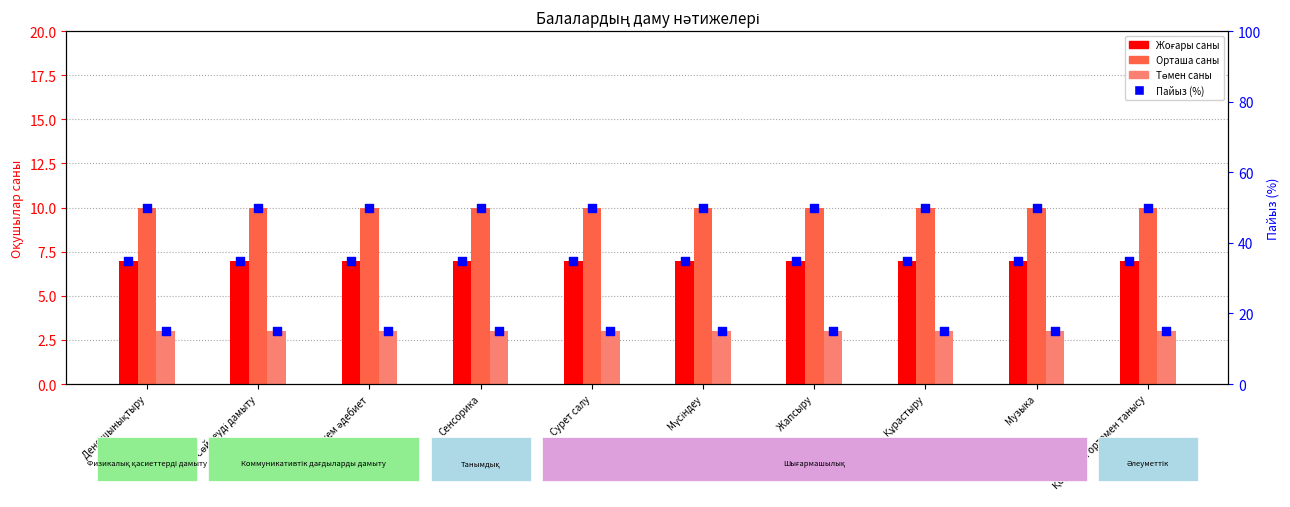

Is the value of Орташа % at Құрастыру greater than the value of Орташа (саны) at Құрастыру?

Yes